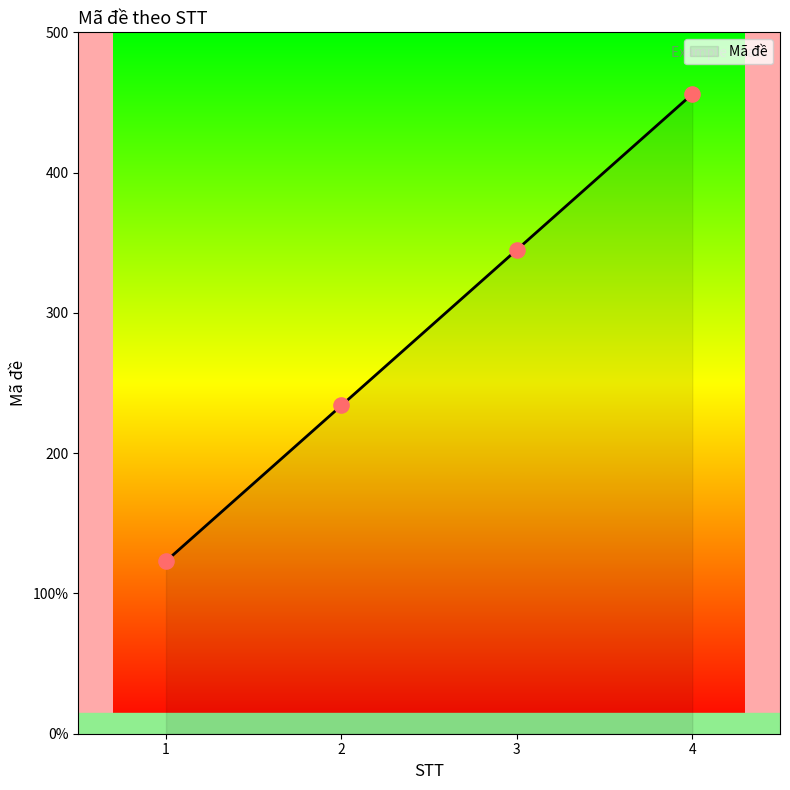

What is the ratio of the value at 4 to the value at 2?

1.9